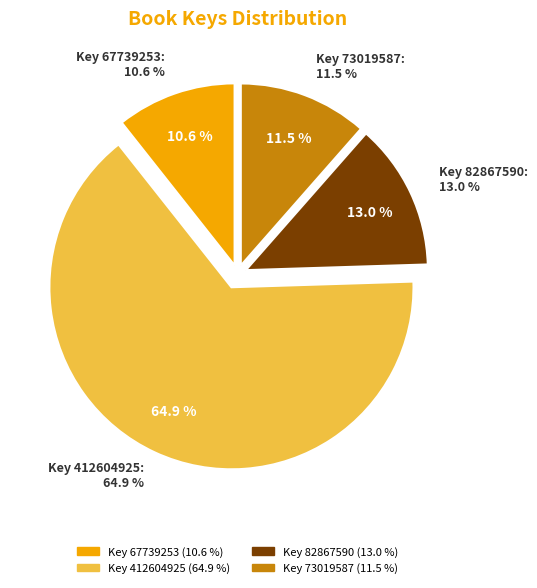

To the nearest percent, what is the average slice percentage?

25%